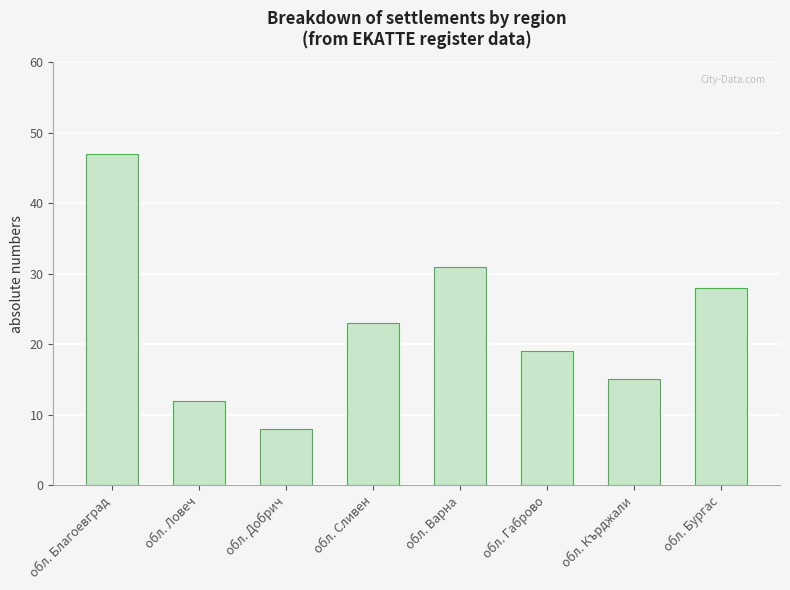

What is the label of the 2nd bar from the left?

обл. Ловеч